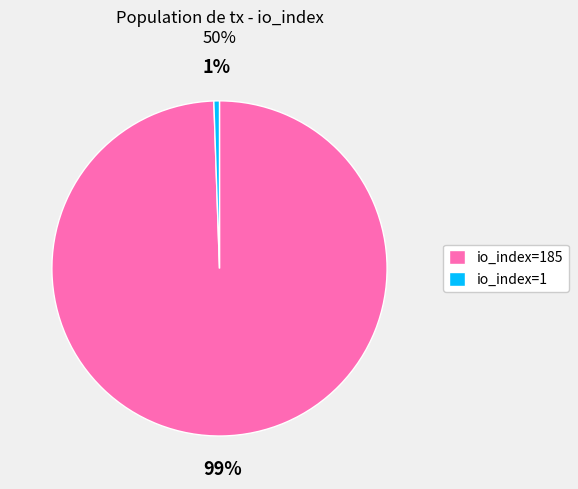

Does io_index=185 account for over 50% of the chart?

Yes